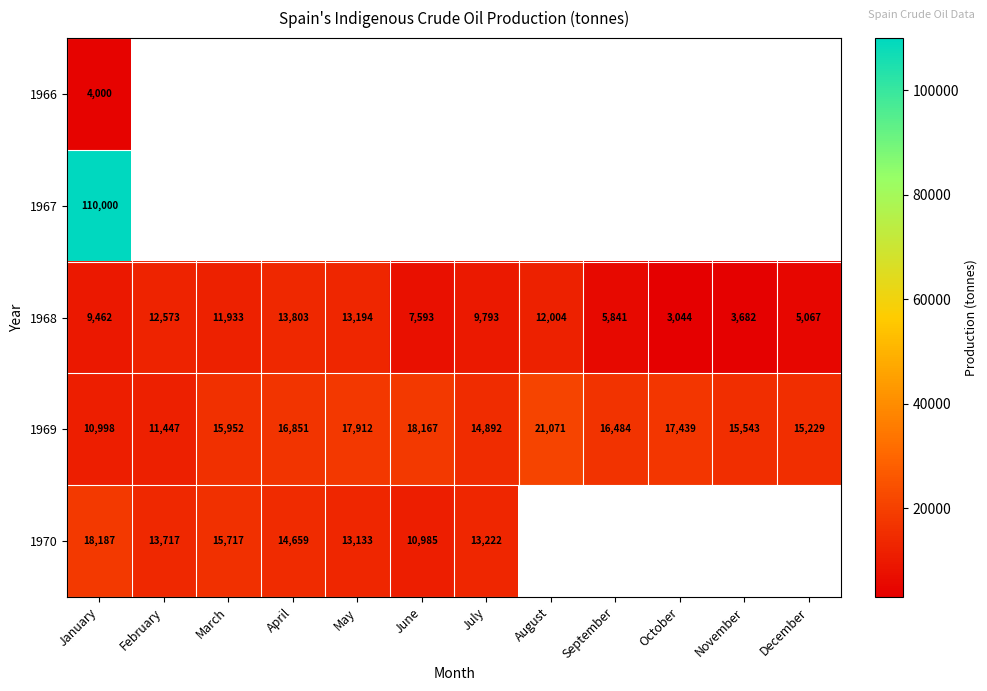

At how many categories does at least one series exceed 100392?

1